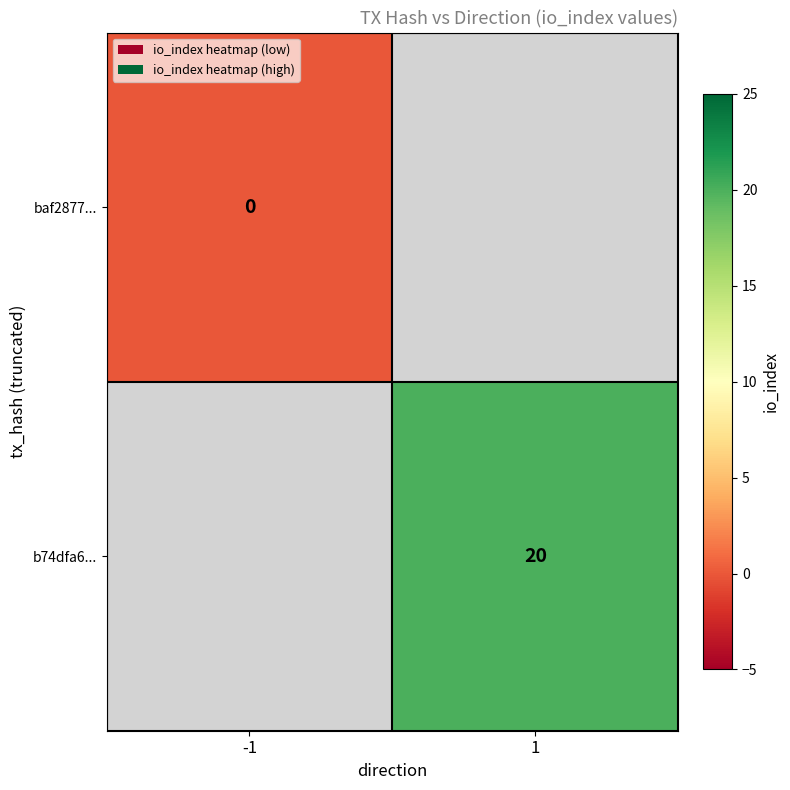

True or false: b74dfa6... has a value of 20 at 1.

True